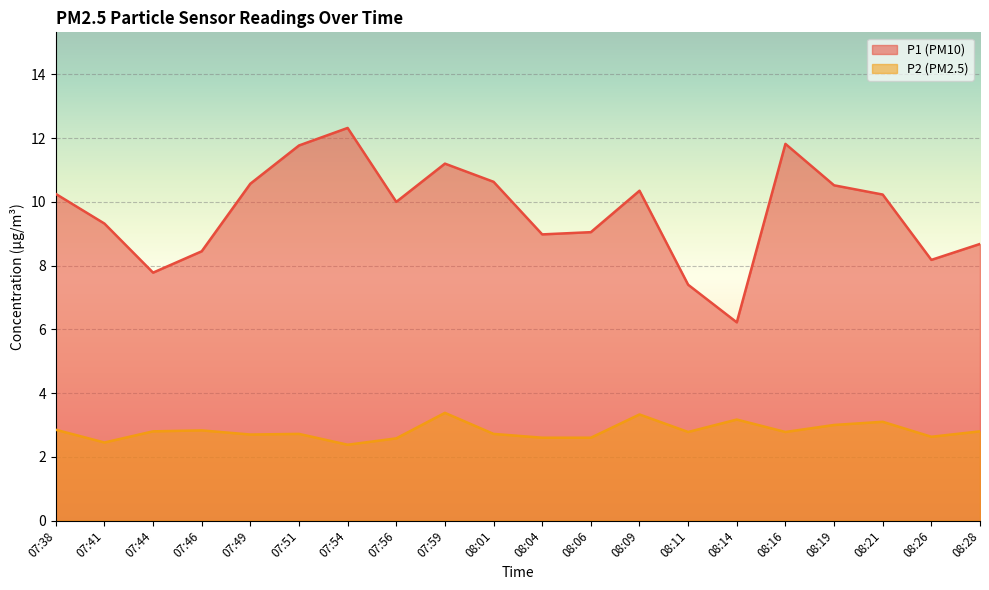

What is the sum of the P2 values at 07:38 and 08:09?

6.2